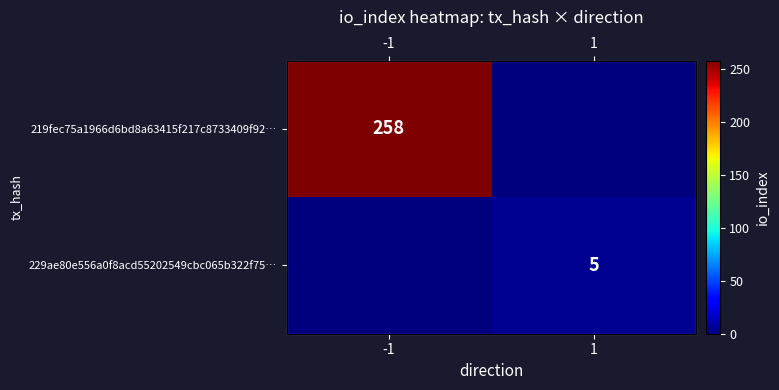

What is the average value of the 219fec75a1966d6bd8a63415f217c8733409f92… series?

129